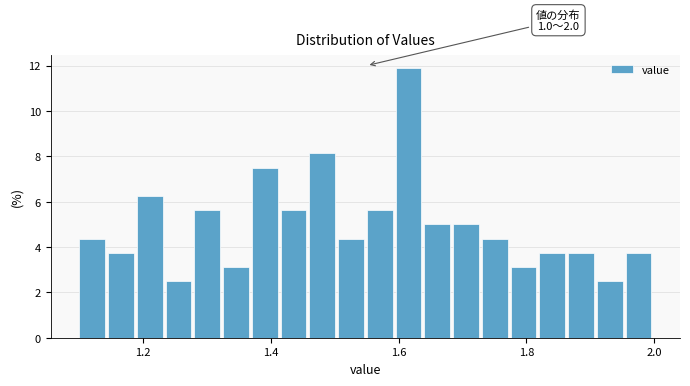

Read against the x-axis, roughly where is the centre of the tallest bar?

1.62